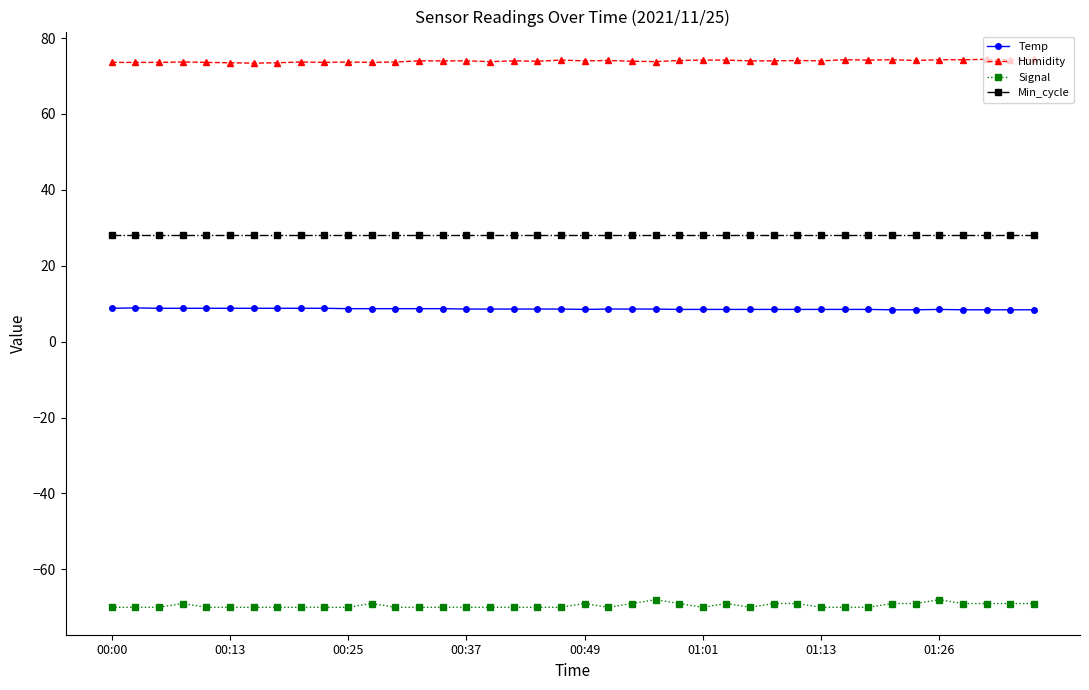

True or false: Temp and Humidity cross at least once.

False